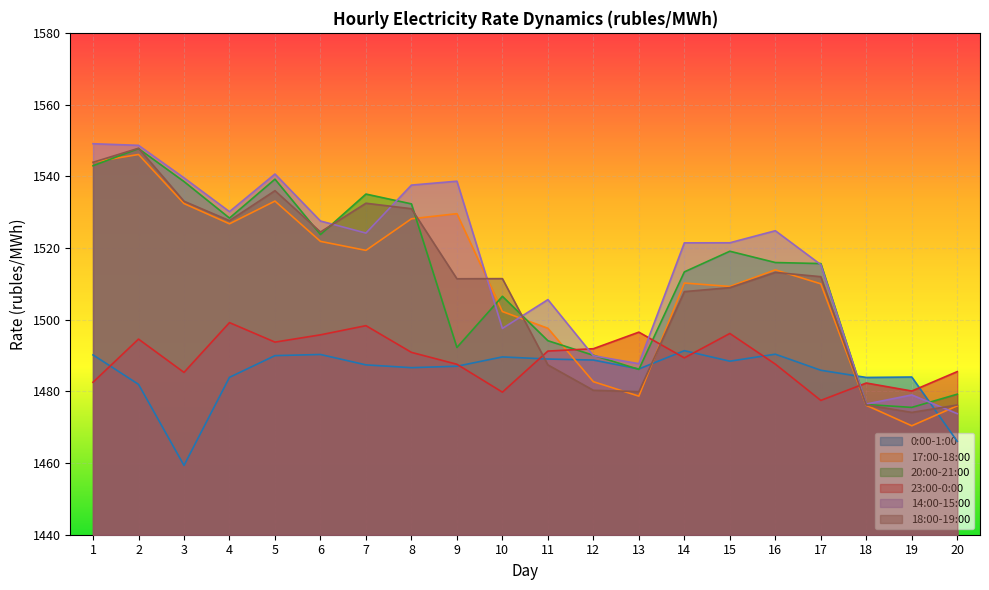

Between which two adjacent categories do 17:00-18:00 and 14:00-15:00 first intersect?

9 and 10